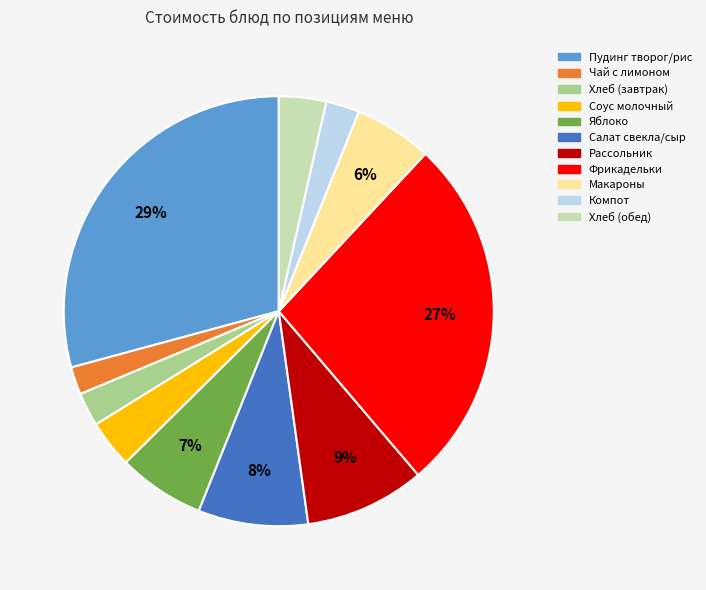

Which has a higher value, Пудинг творог/рис or Фрикадельки?

Пудинг творог/рис